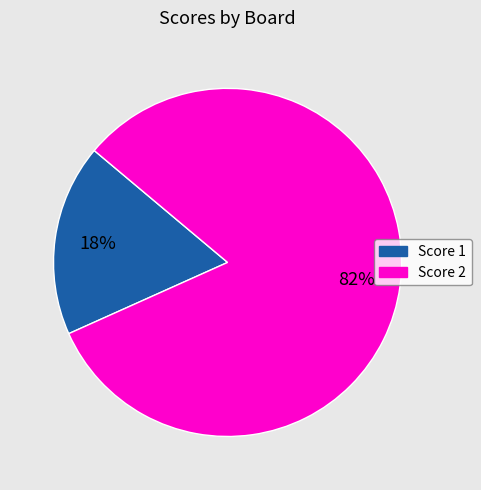

To the nearest percent, what is the difference between the largest and smallest slice percentages?

64%